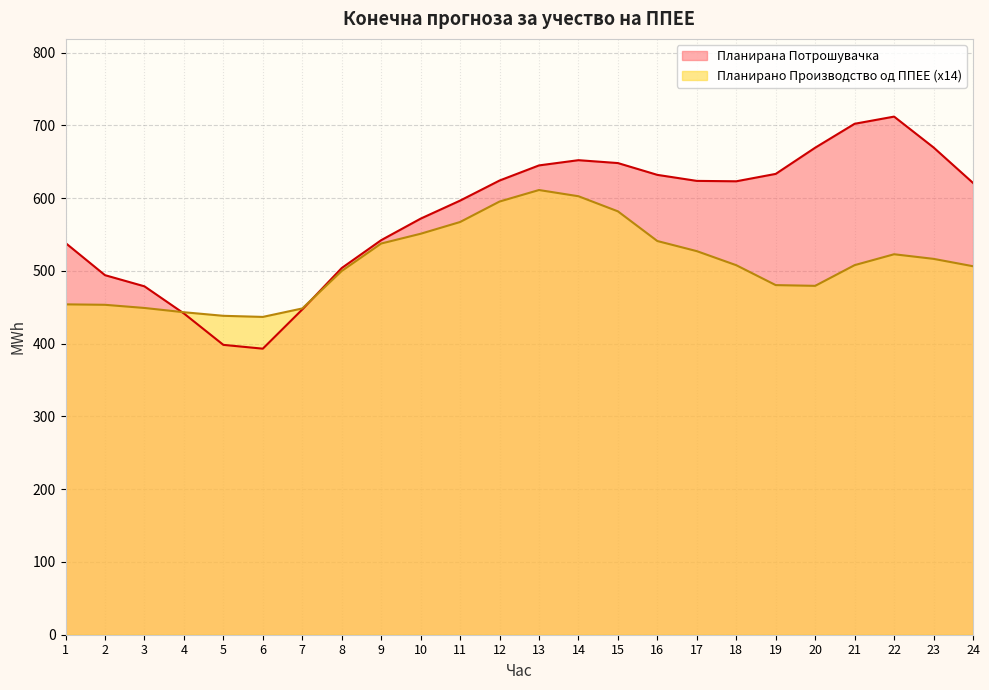

At which category does Планирана Потрошувачка reach its first local peak?

14